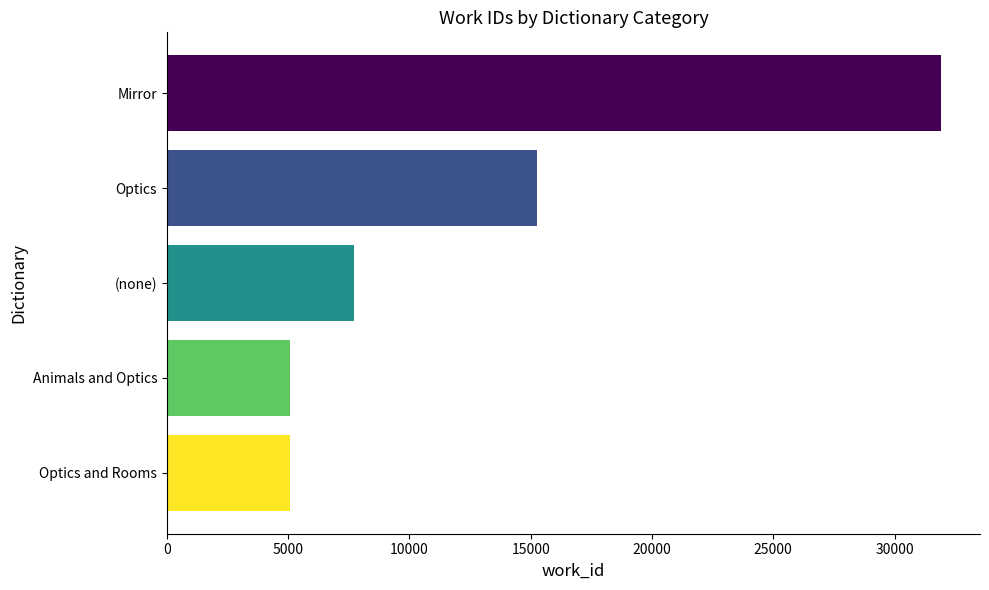

What is the spread (max minus min) of values at (none)?

26840